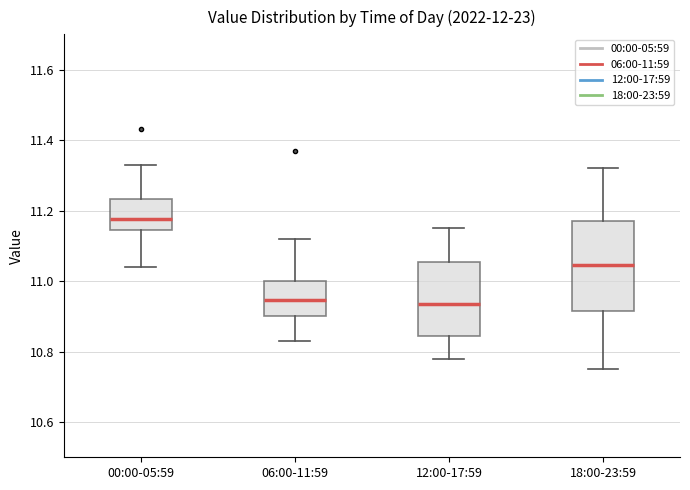

Which box is the tallest, from its lower edge to its upper edge?

18:00-23:59